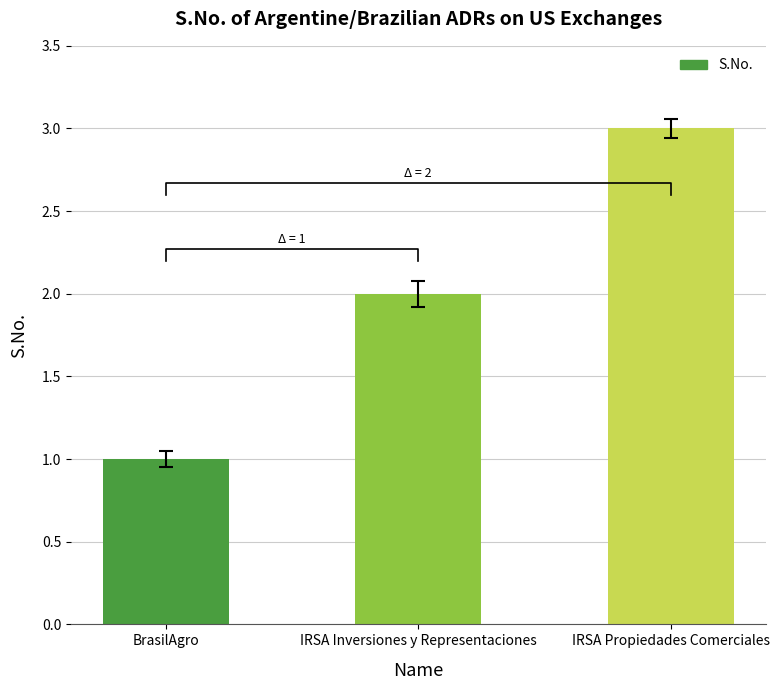

What is the label of the 1st bar from the left?

BrasilAgro